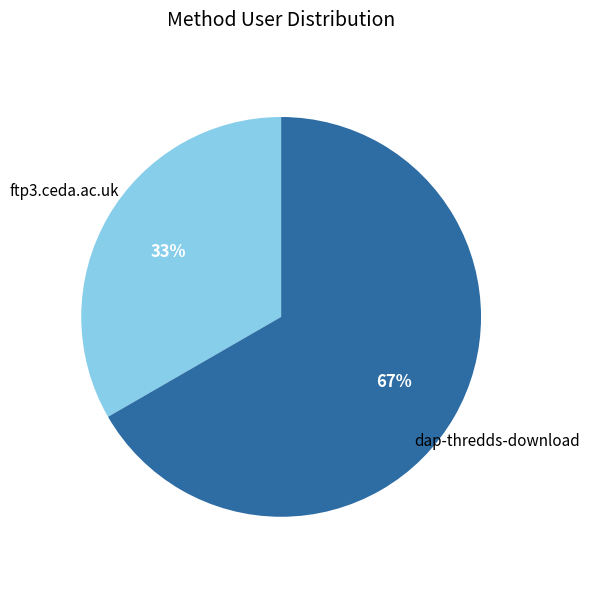

Is there a majority slice in this chart?

Yes